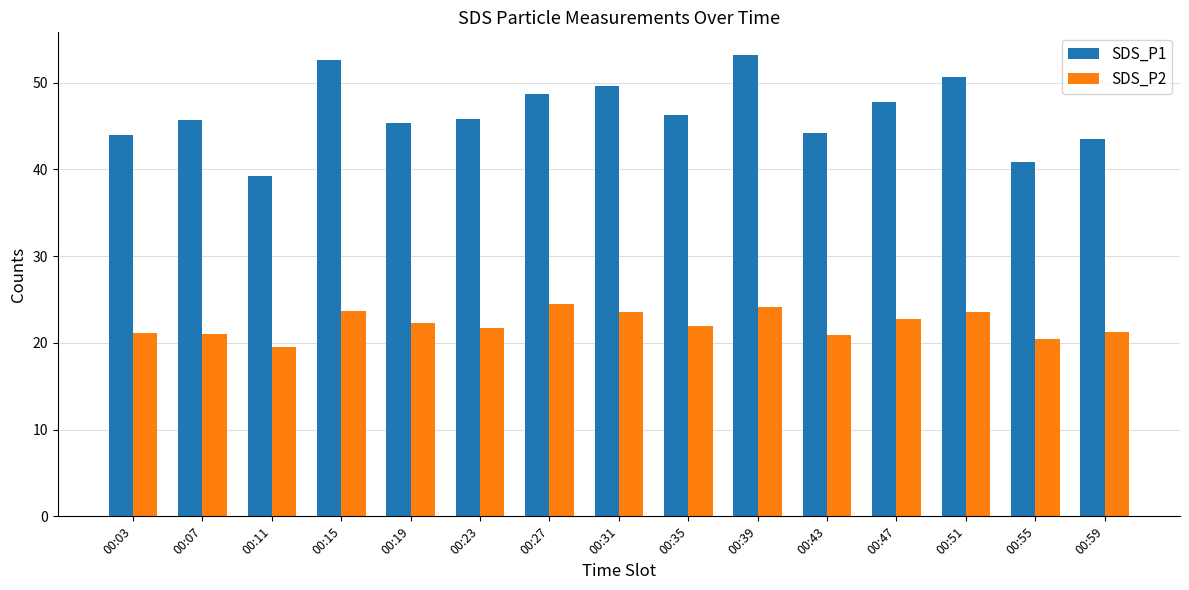

What is the sum of the SDS_P1 values at 00:47 and 00:35?

94.1